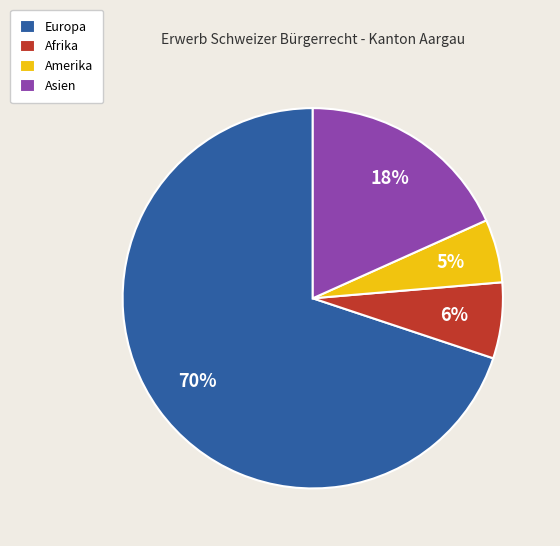

Between Amerika and Europa, which is larger?

Europa